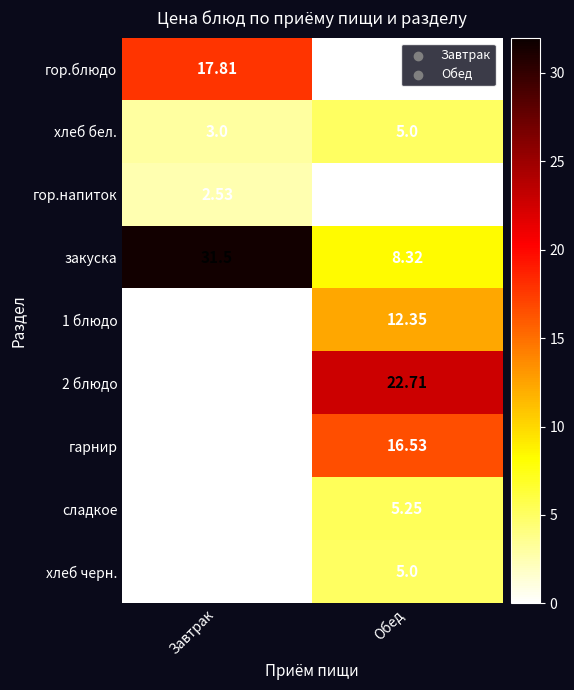

Is the value of хлеб черн. at Обед greater than the value of гор.напиток at Завтрак?

Yes